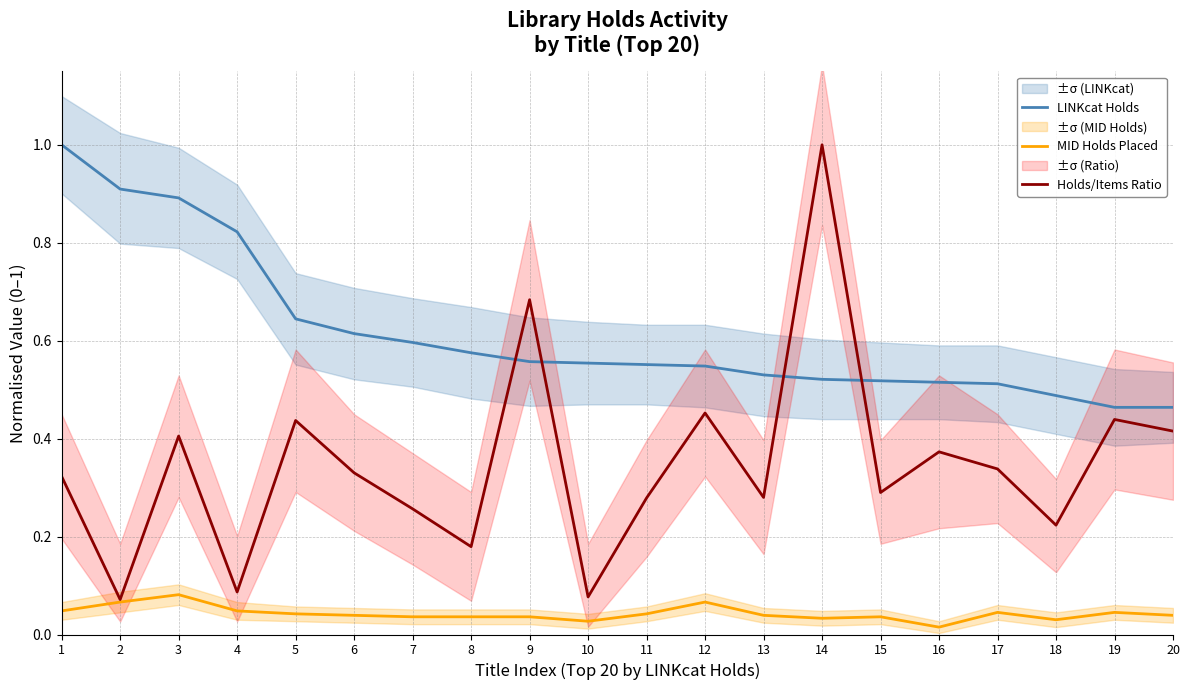

What is the average value of the Holds/Items Ratio series?

0.3